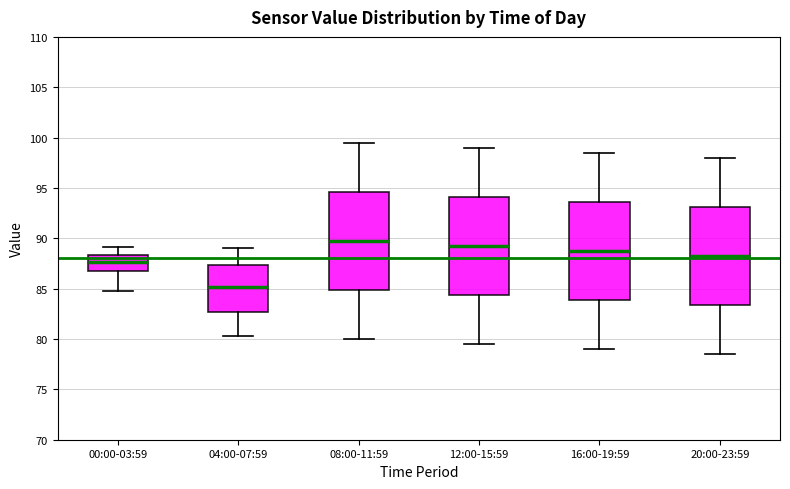

Which box's median line is the highest?

08:00-11:59